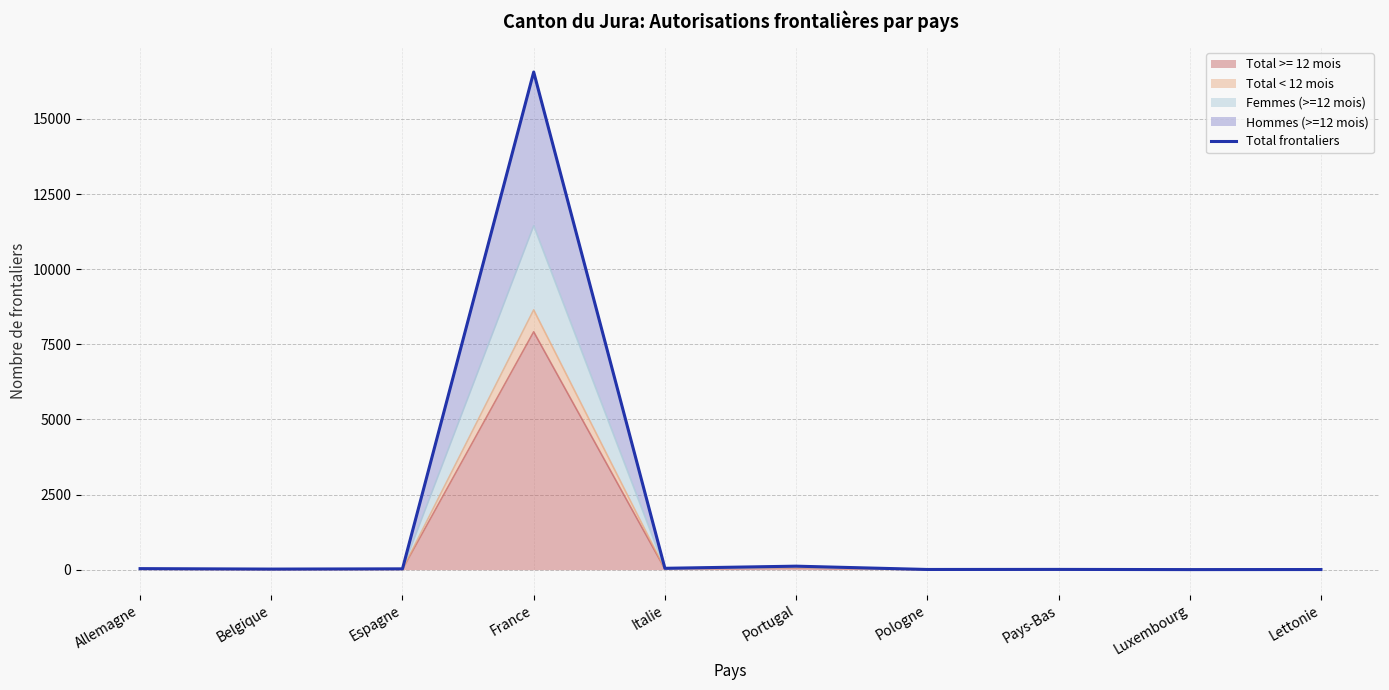

The chart shows a value of 1 at Lettonie. True or false?

False